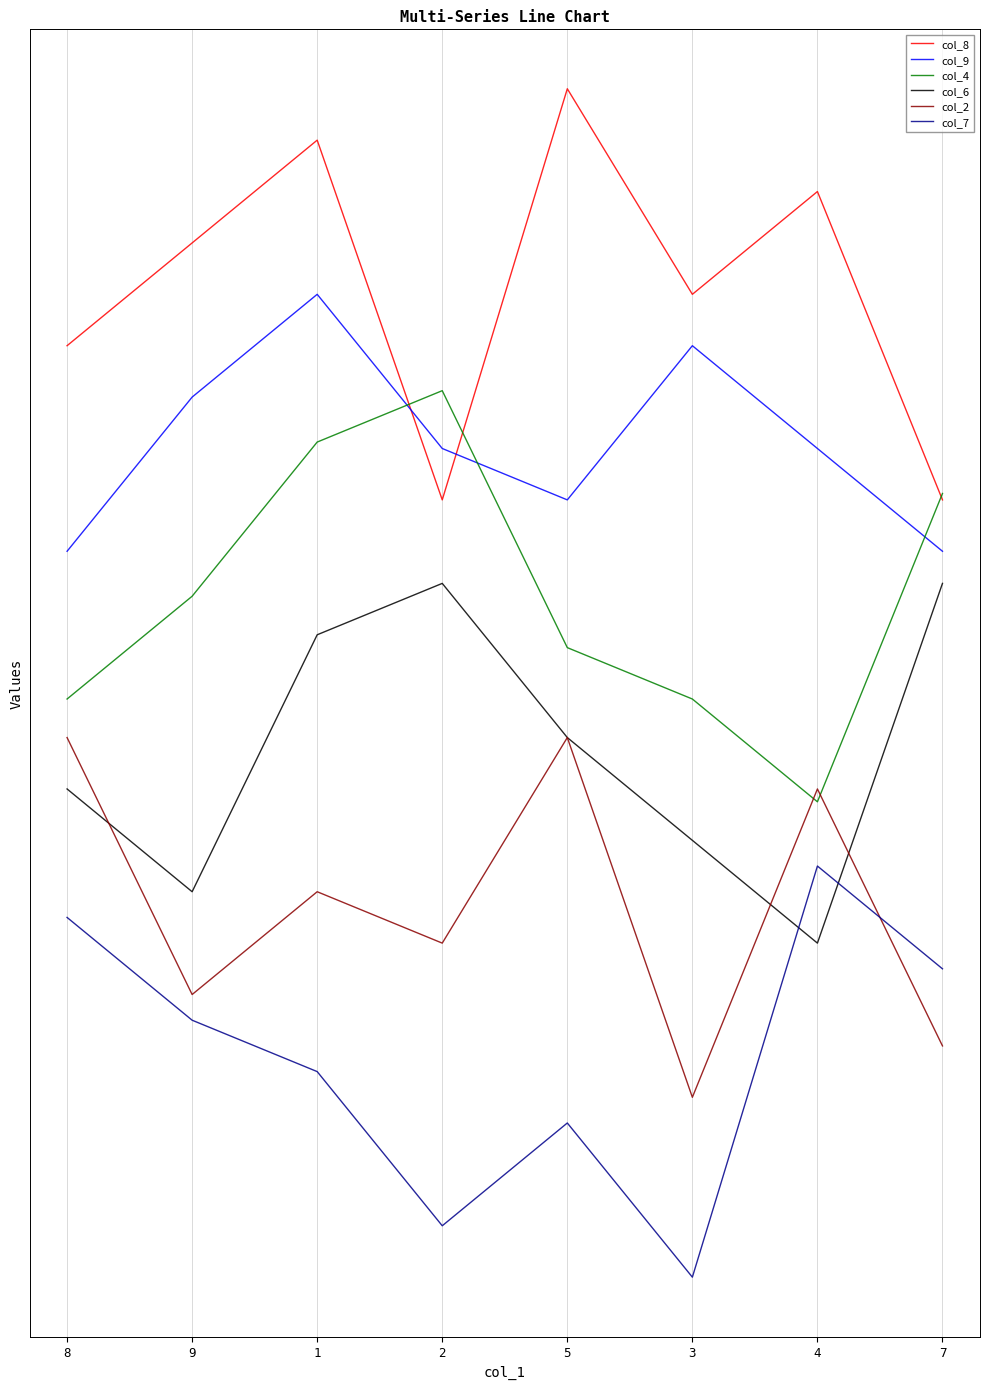

The col_6 series shows 5.2 at 4. True or false?

True